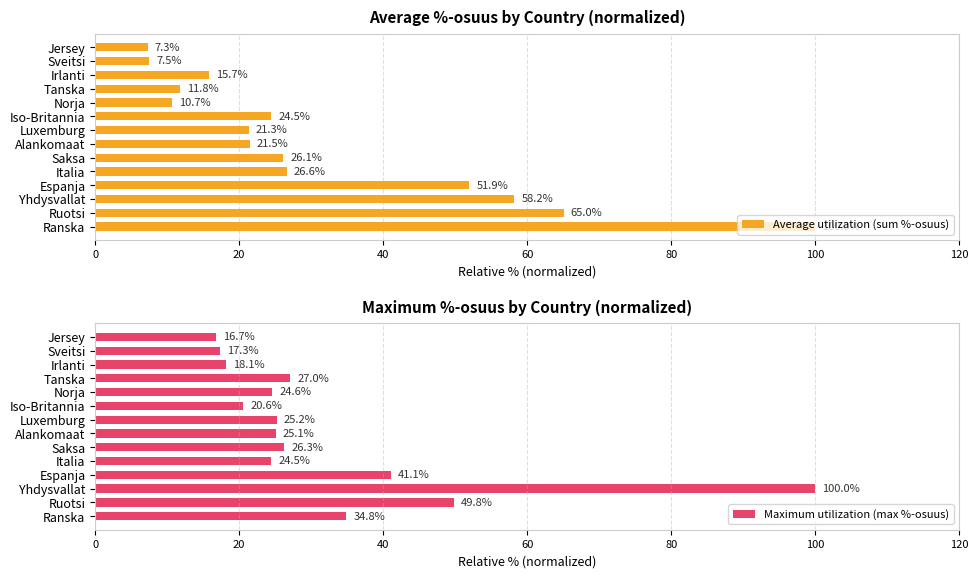

What is the sum of the Average utilization (sum %-osuus) values at Yhdysvallat and Jersey?

65.5